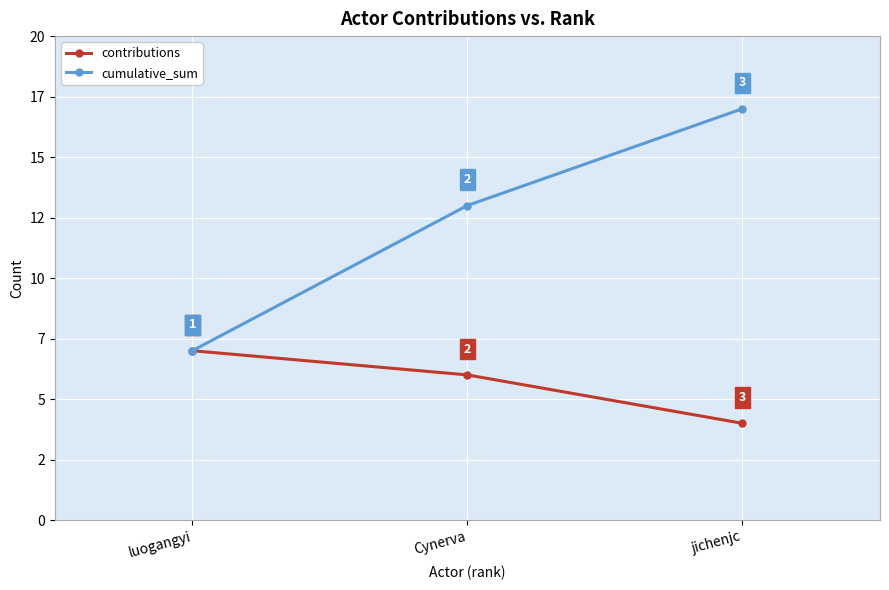

At which label does contributions reach its peak?

luogangyi